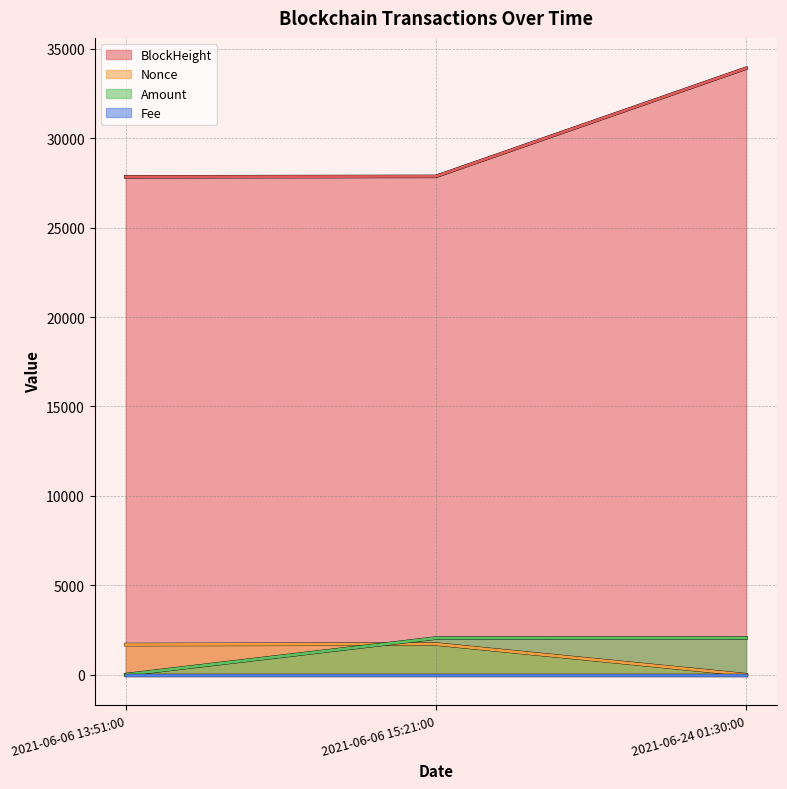

Which category has the lowest value in the BlockHeight series?

2021-06-06 13:51:00